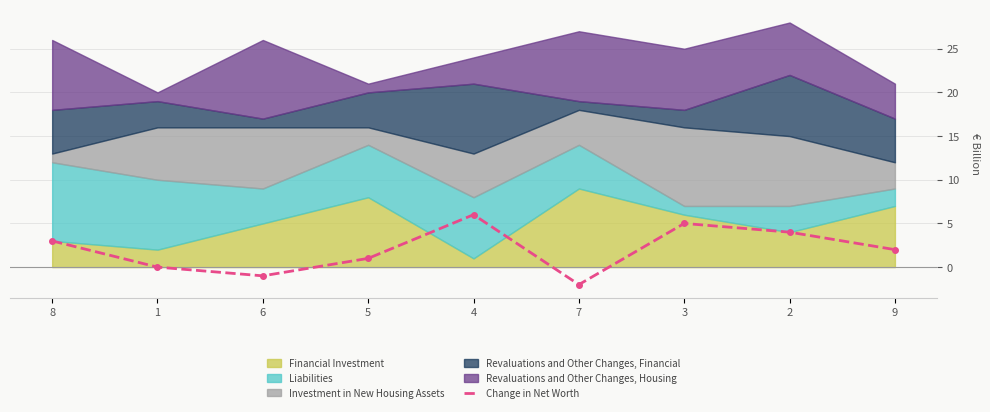

How many categories are shown in the chart?

9